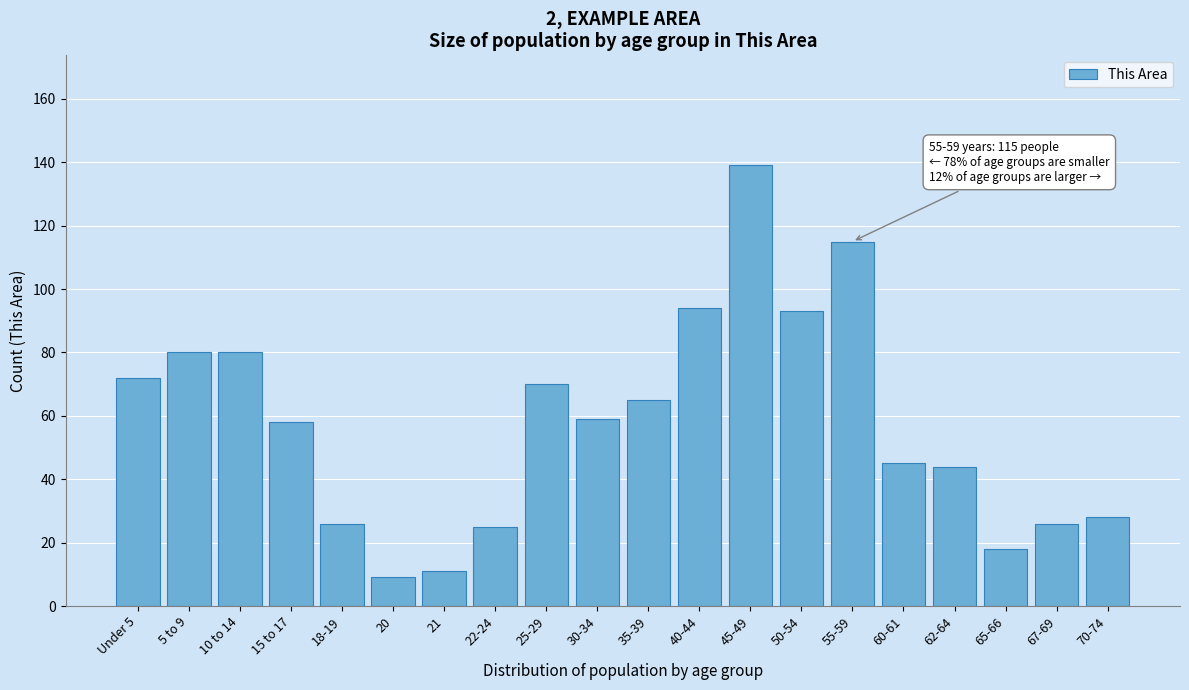

Reading left to right, what are all the values shown in this chart?

Under 5=72	5 to 9=80	10 to 14=80	15 to 17=58	18-19=26	20=9	21=11	22-24=25	25-29=70	30-34=59	35-39=65	40-44=94	45-49=139	50-54=93	55-59=115	60-61=45	62-64=44	65-66=18	67-69=26	70-74=28